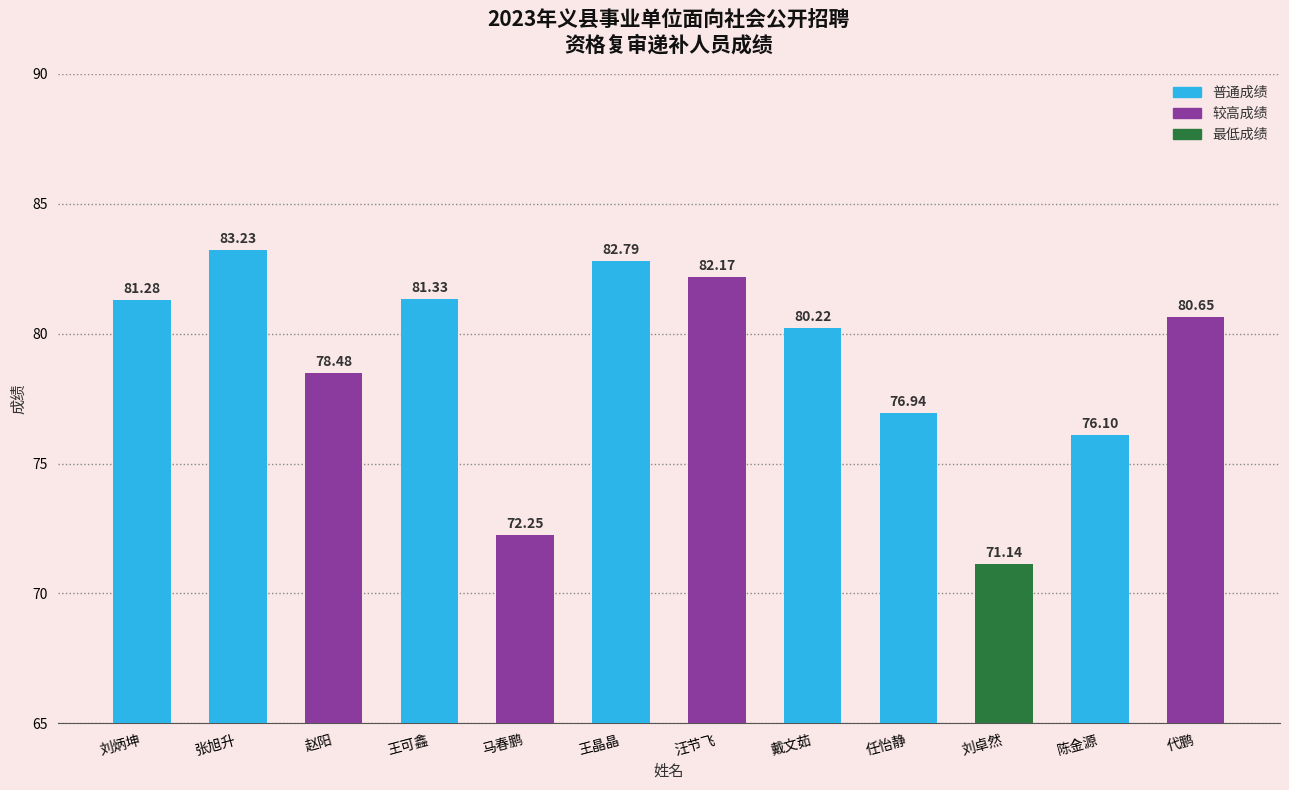

What is the sum of the values at 代鹏 and 任怡静?

157.6